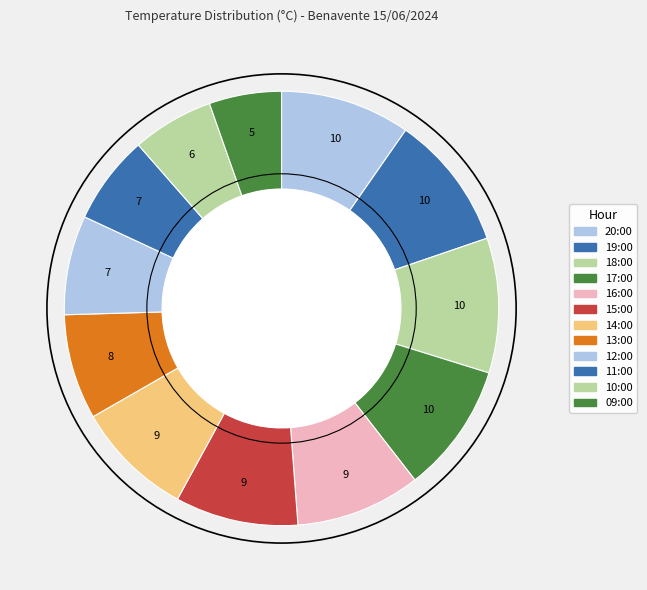

To the nearest percent, what portion does 11:00 represent?

7%